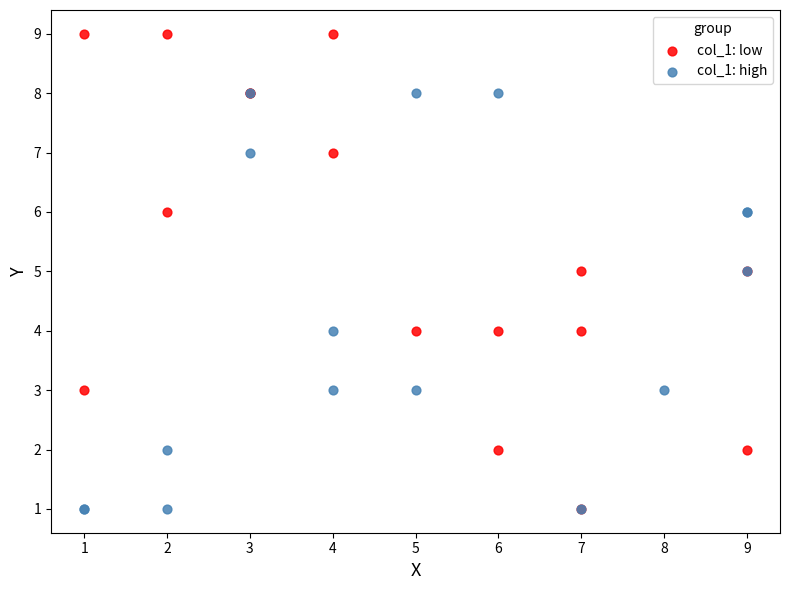

Which series reaches the maximum Y coordinate?

col_1: low